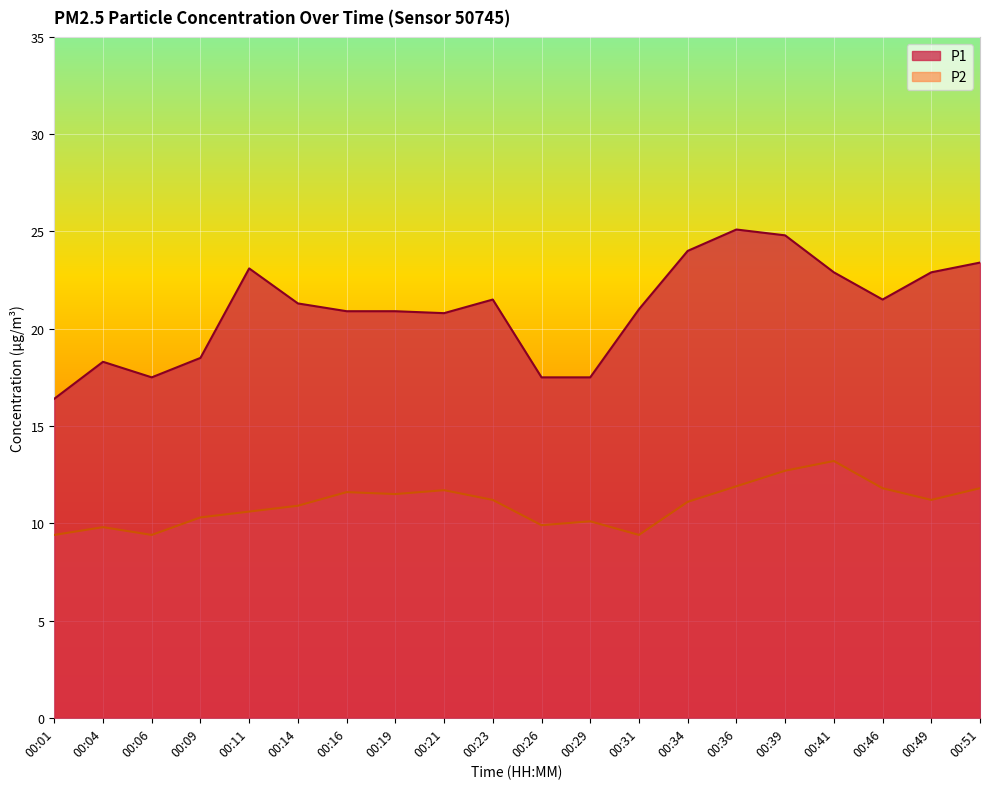

What are all the series names shown in the legend?

P1, P2